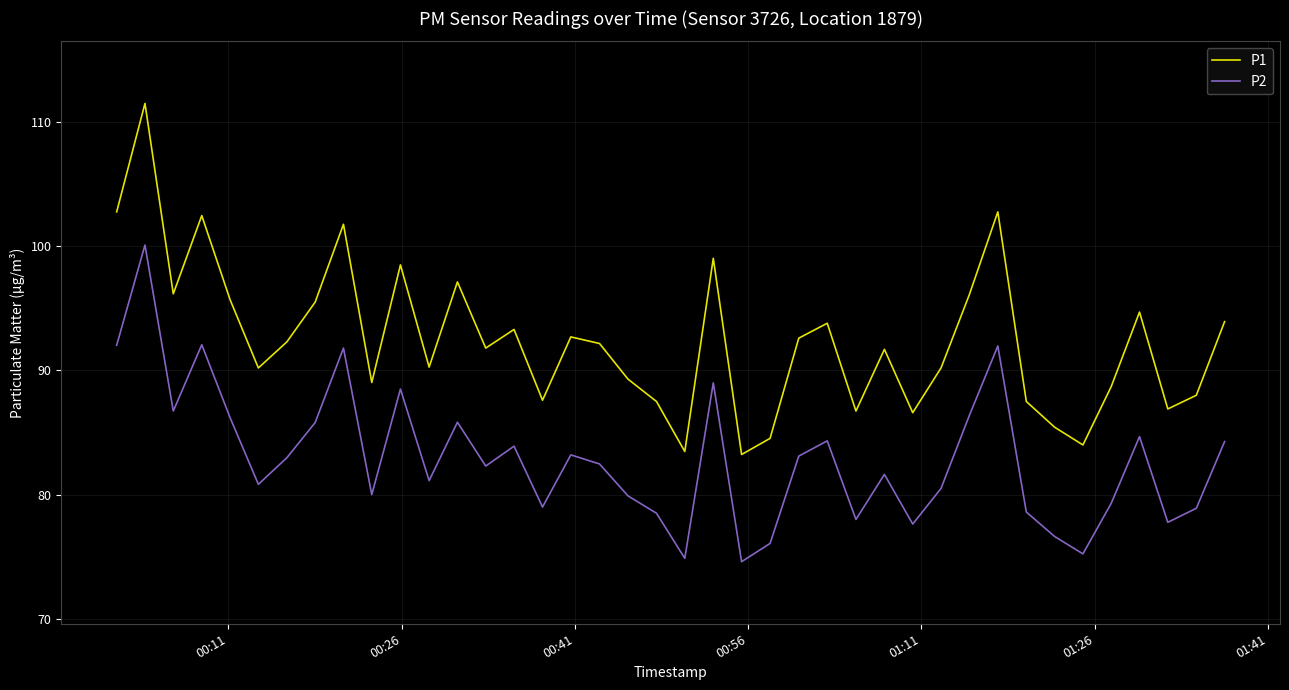

What are all the series names shown in the legend?

P1, P2